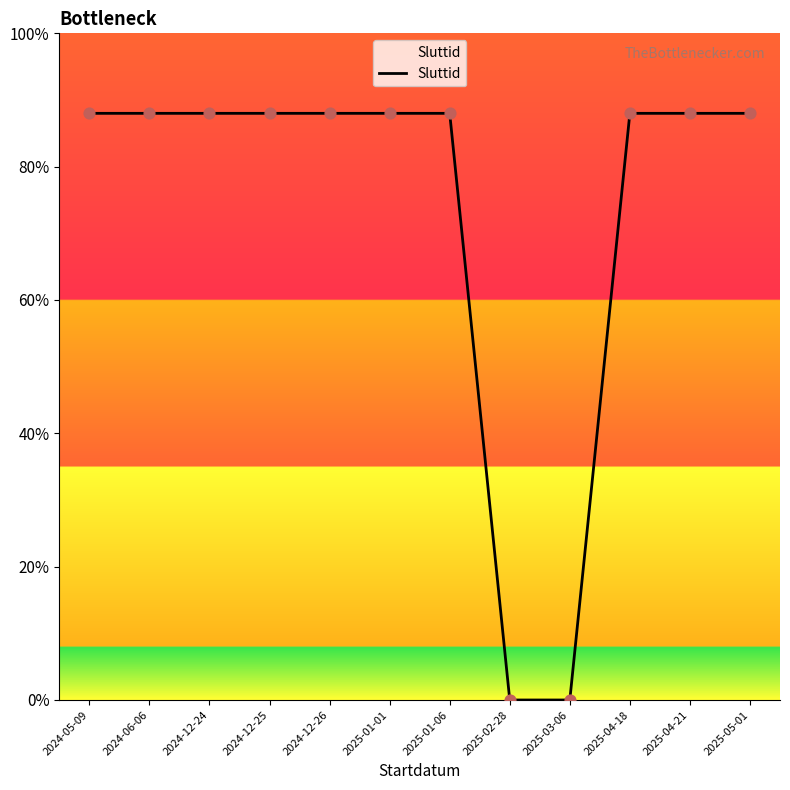

What is the ratio of the value at 2024-12-24 to the value at 2024-12-26?

1.0